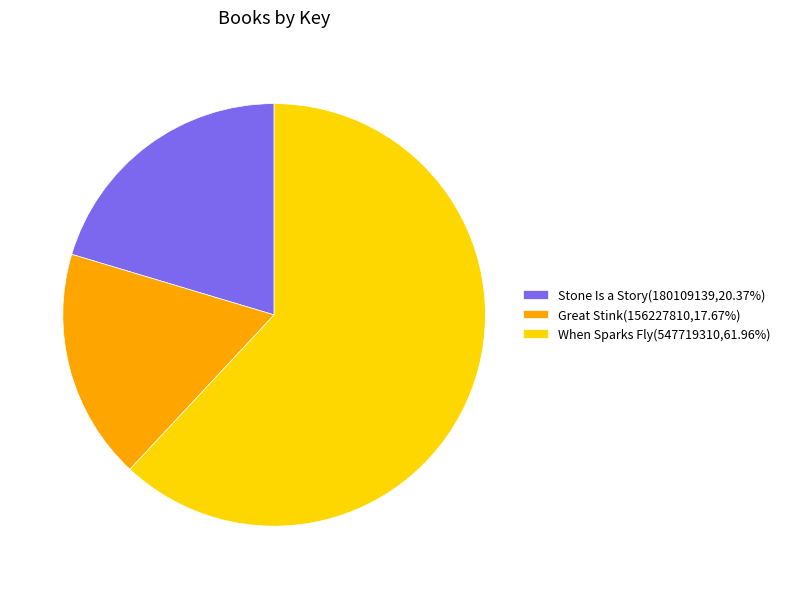

How many slices are in this pie chart?

3